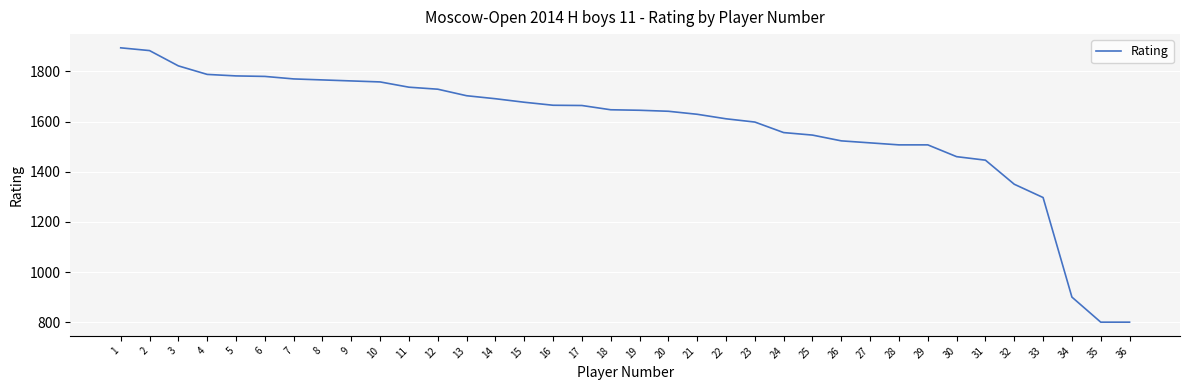

The chart shows a value of 1556 at 24. True or false?

True